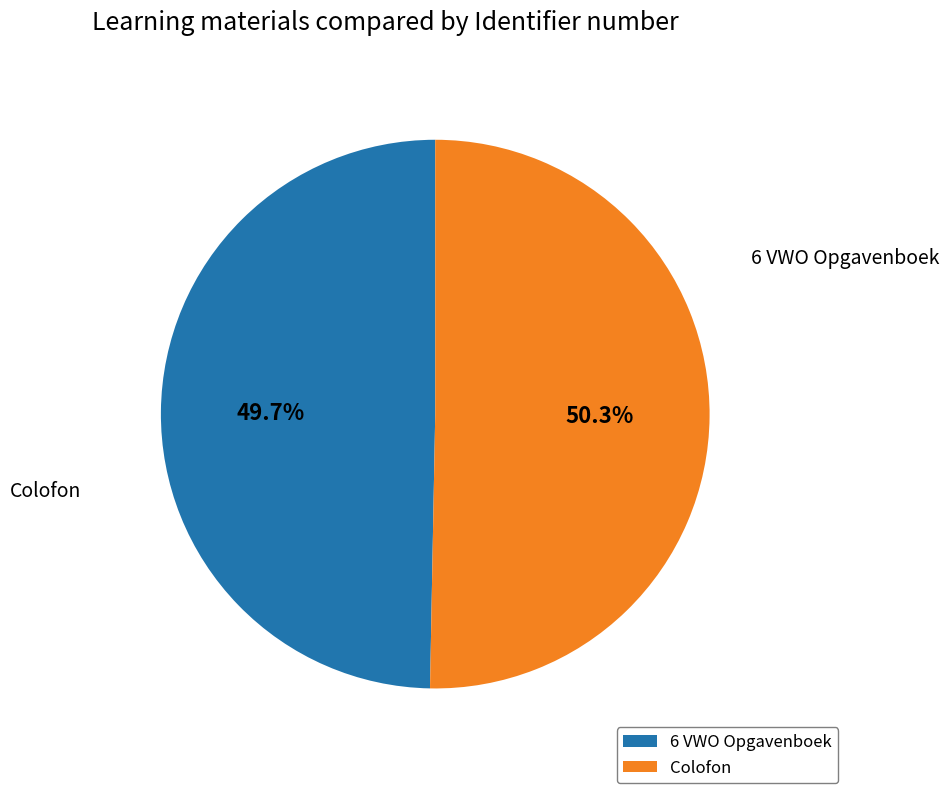

To the nearest percent, what percentage of the pie is 6 VWO Opgavenboek?

50%